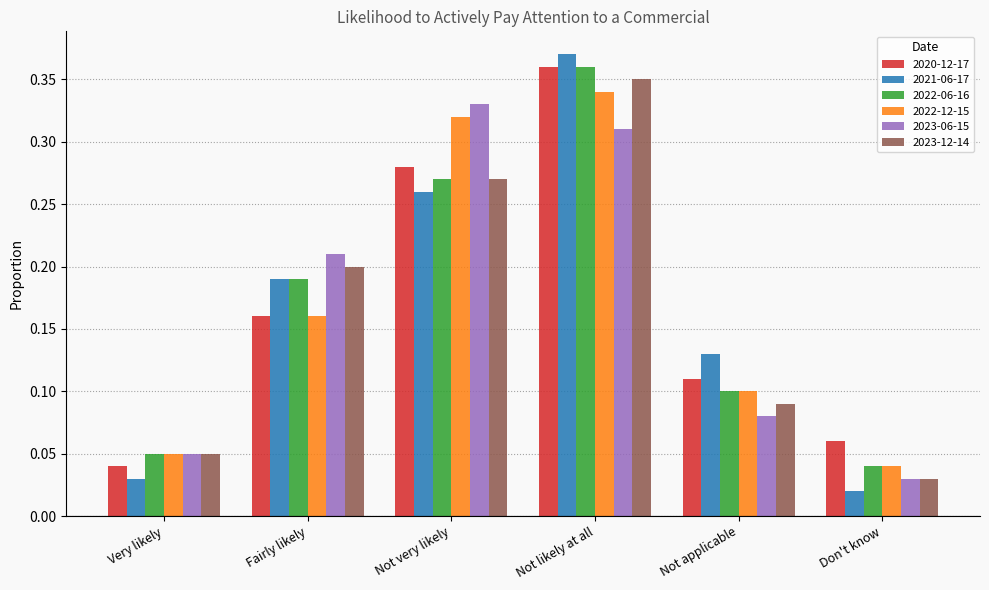

Does the chart contain stacked bars?

No